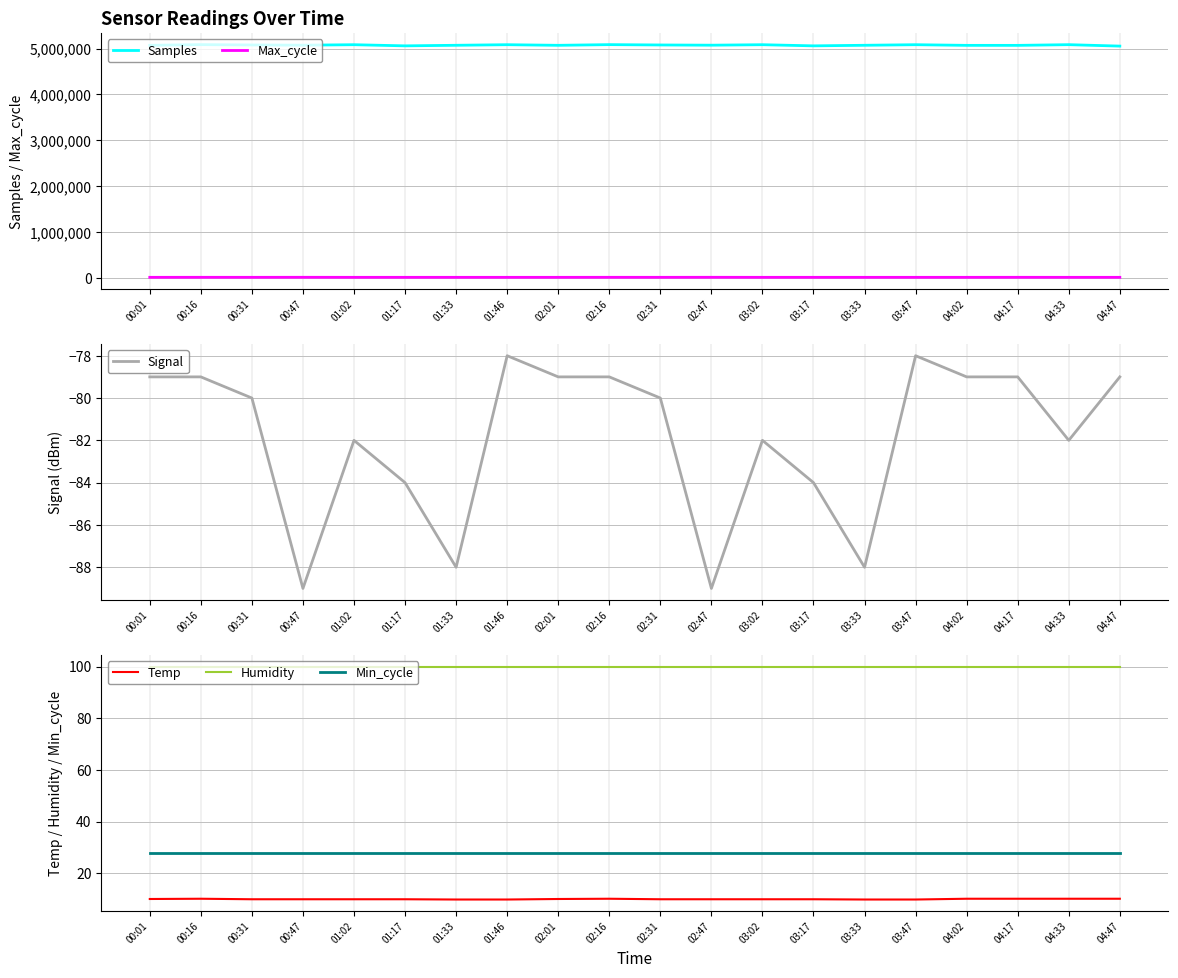

What is the spread (max minus min) of values at 00:47?

5072760.0